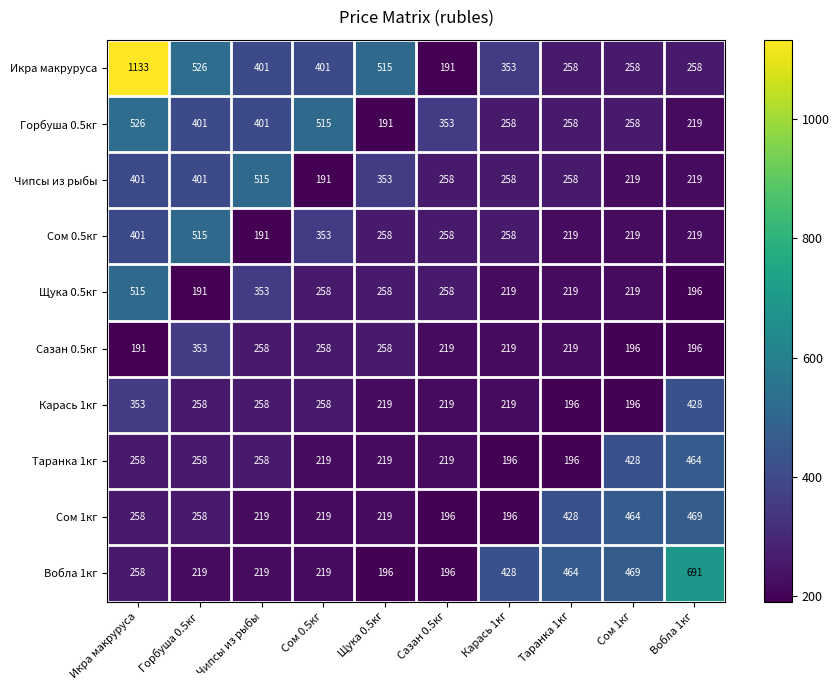

What is the spread (max minus min) of values at Сазан 0.5кг?

162